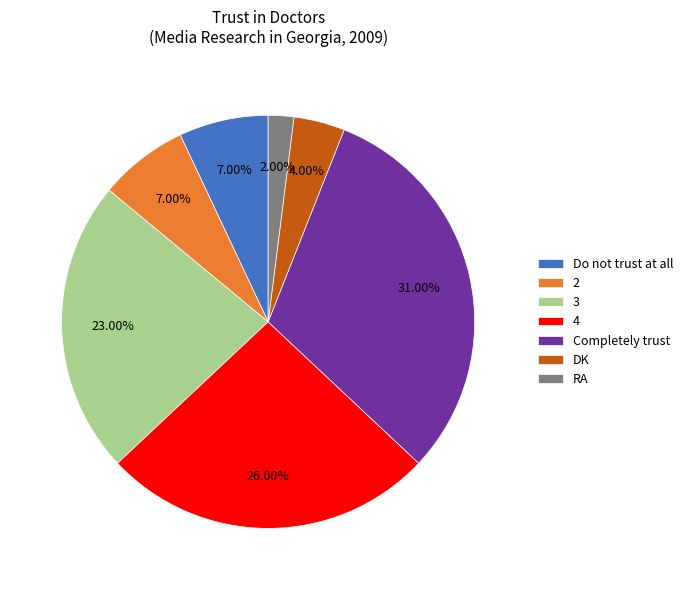

What percentage do 4 and Do not trust at all together represent?

33.0%